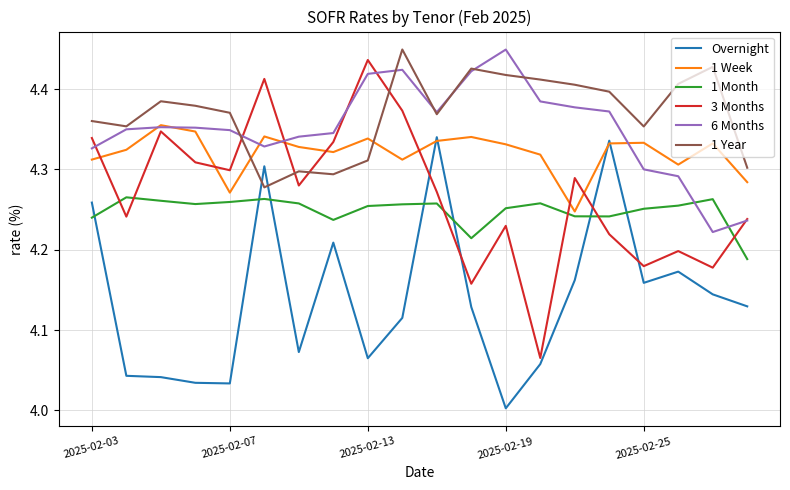

True or false: Overnight has more than 0 points higher than both neighbors.

True